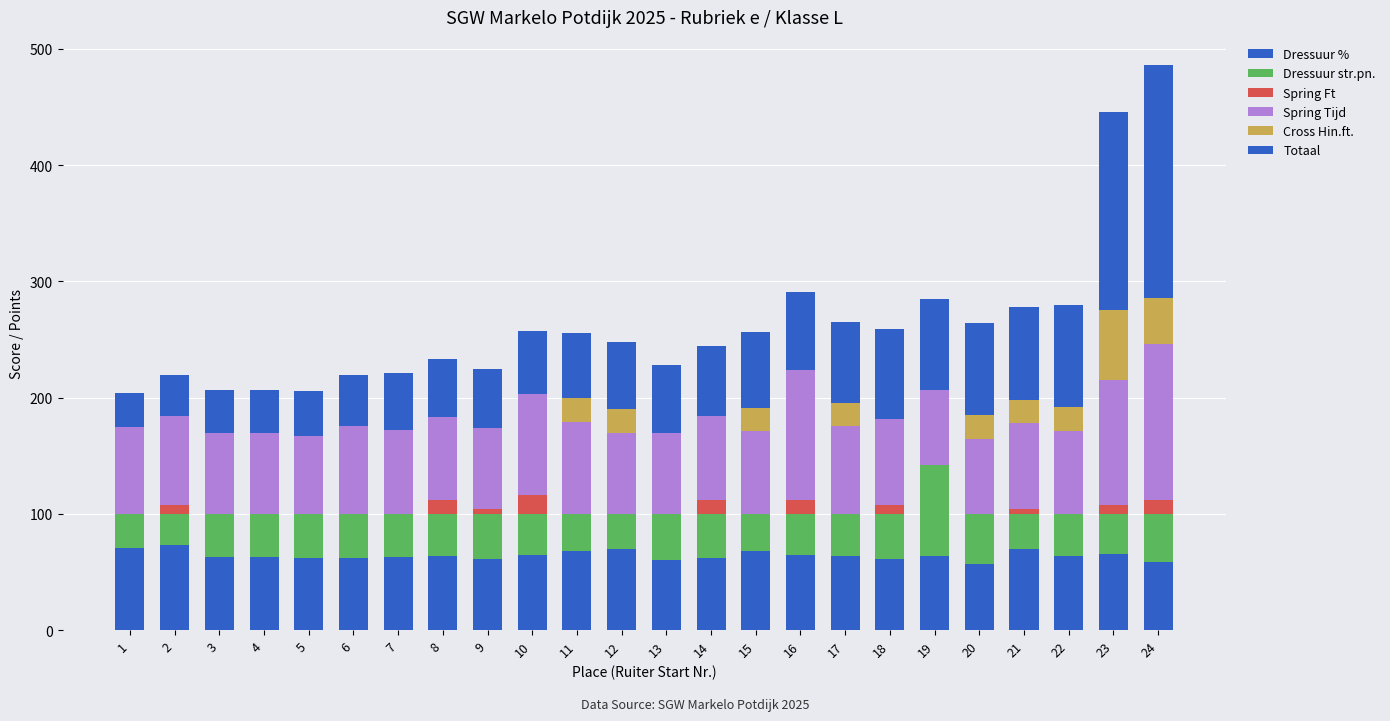

What is the difference between the second highest and minimum values in the Cross Hin.ft. series?

40.0